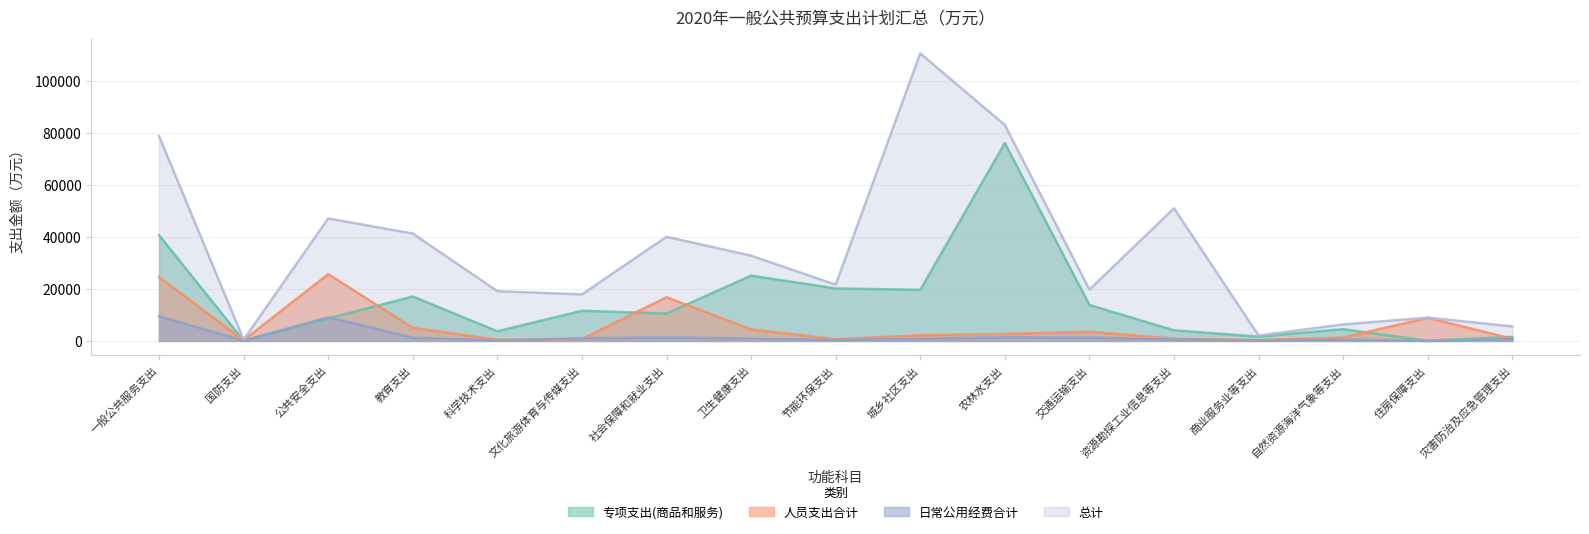

At which label does 总计 reach its minimum?

国防支出